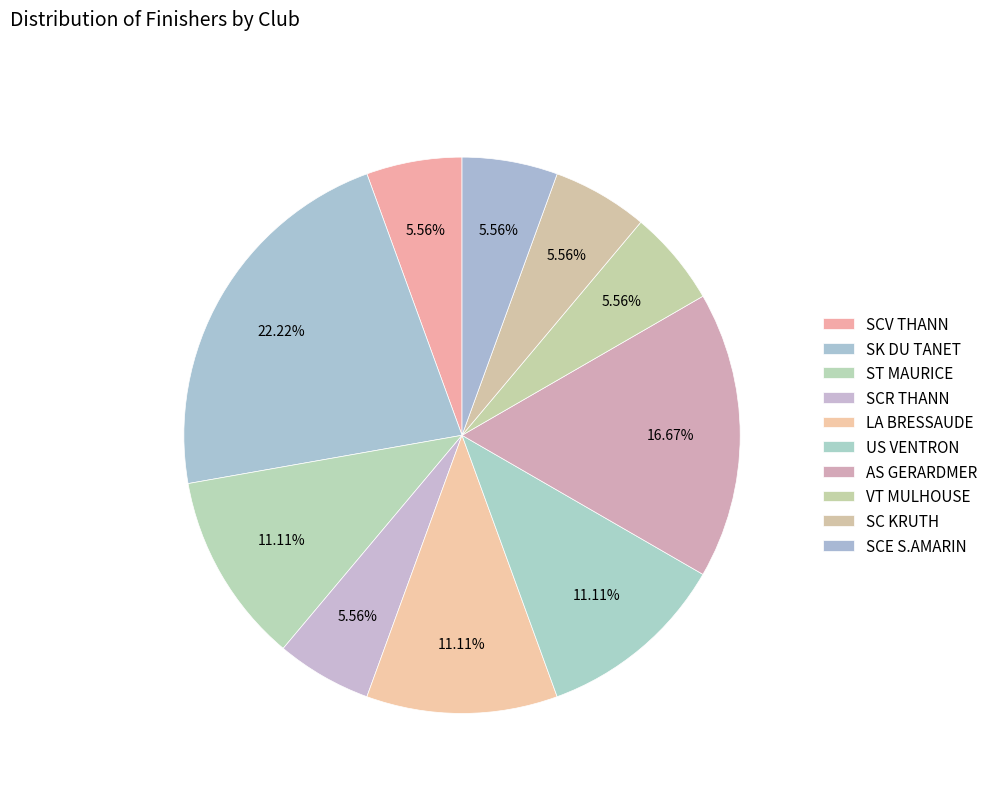

What is the smallest slice in the pie chart?

SCV THANN